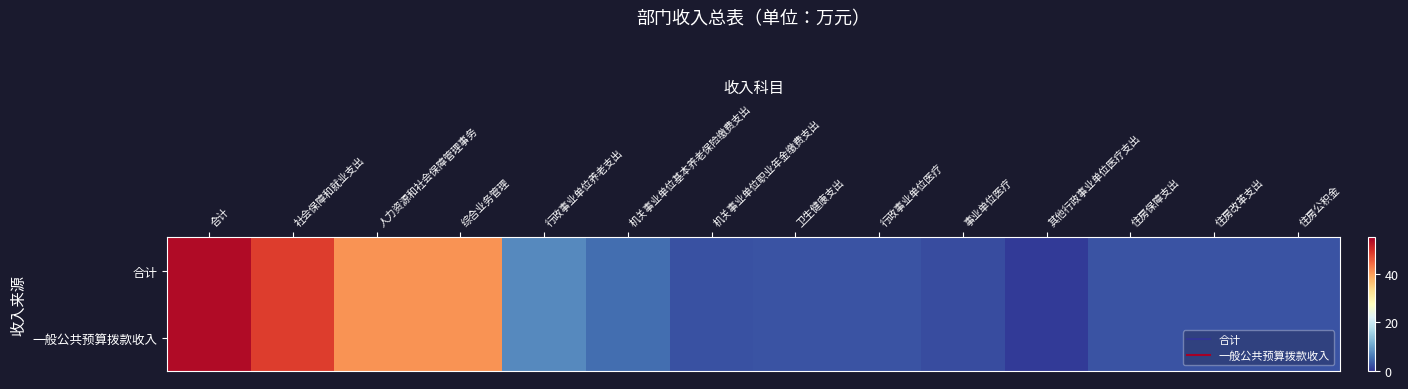

Reading left to right, list all the values displayed in this chart.

合计: 合计=53.6	社会保障和就业支出=48.3	人力资源和社会保障管理事务=40.6	综合业务管理=40.6	行政事业单位养老支出=7.7	机关事业单位基本养老保险缴费支出=5.1	机关事业单位职业年金缴费支出=2.6	卫生健康支出=2.7	行政事业单位医疗=2.7	事业单位医疗=2.0	其他行政事业单位医疗支出=0.6	住房保障支出=2.6	住房改革支出=2.6	住房公积金=2.6
一般公共预算拨款收入: 合计=53.6	社会保障和就业支出=48.3	人力资源和社会保障管理事务=40.6	综合业务管理=40.6	行政事业单位养老支出=7.7	机关事业单位基本养老保险缴费支出=5.1	机关事业单位职业年金缴费支出=2.6	卫生健康支出=2.7	行政事业单位医疗=2.7	事业单位医疗=2.0	其他行政事业单位医疗支出=0.6	住房保障支出=2.6	住房改革支出=2.6	住房公积金=2.6